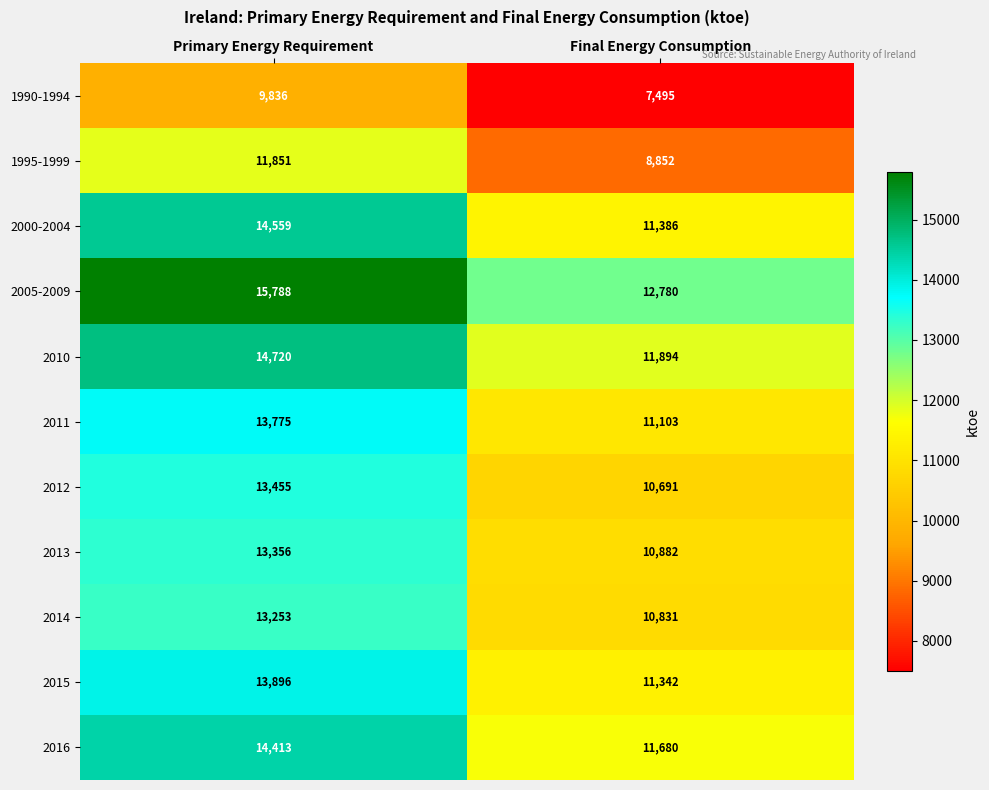

What is the total value across all series at Primary Energy Requirement?

148902